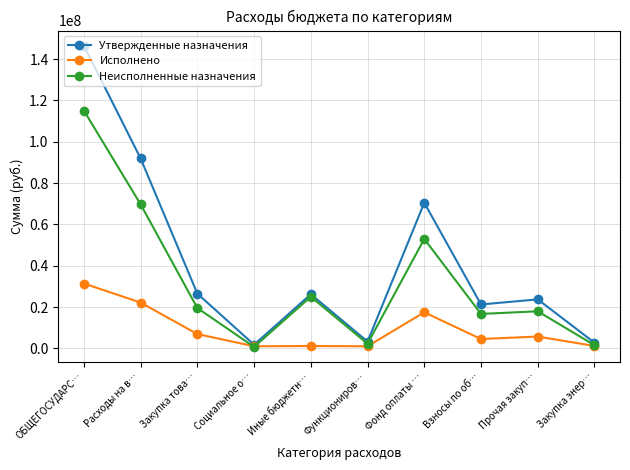

Where is the first local minimum for Неисполненные назначения?

Социальное о…